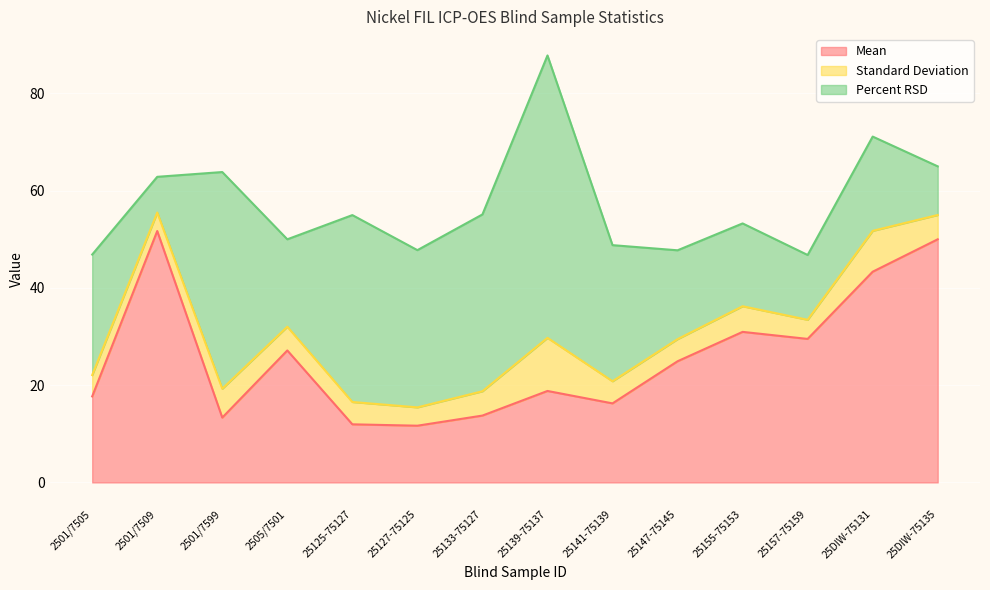

Where is the first local minimum for Percent RSD?

2501/7509